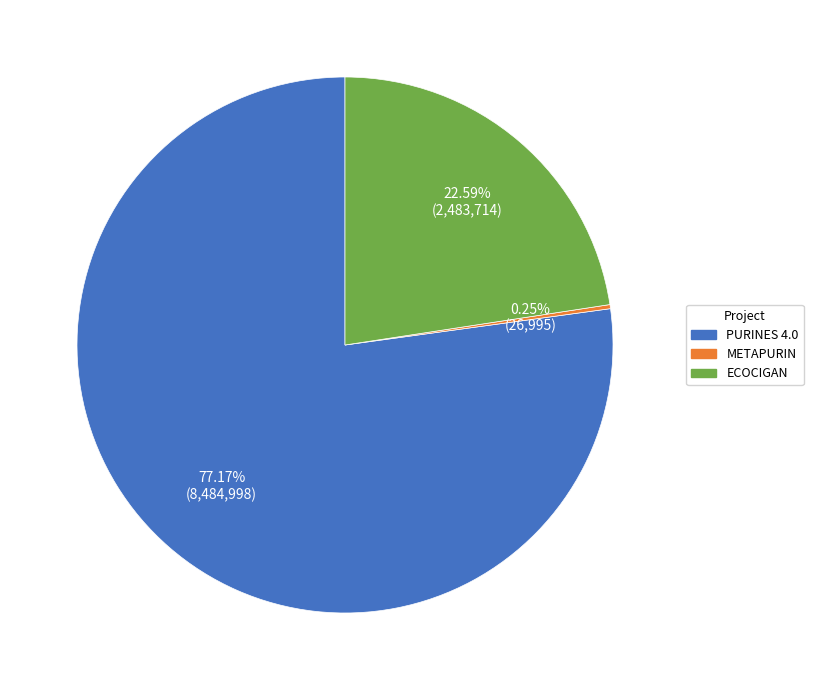

What is the largest slice in the pie chart?

PURINES 4.0